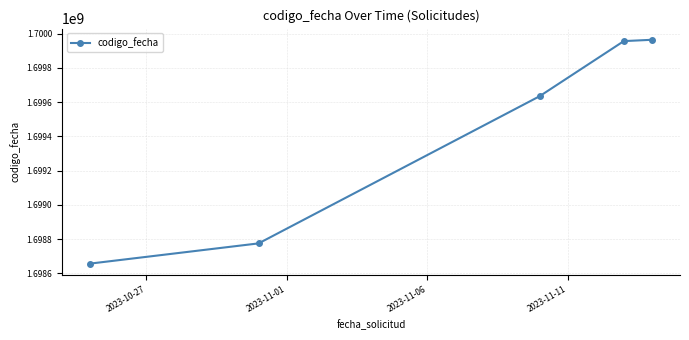

What is the value of the 3rd point from the left?

1699634737